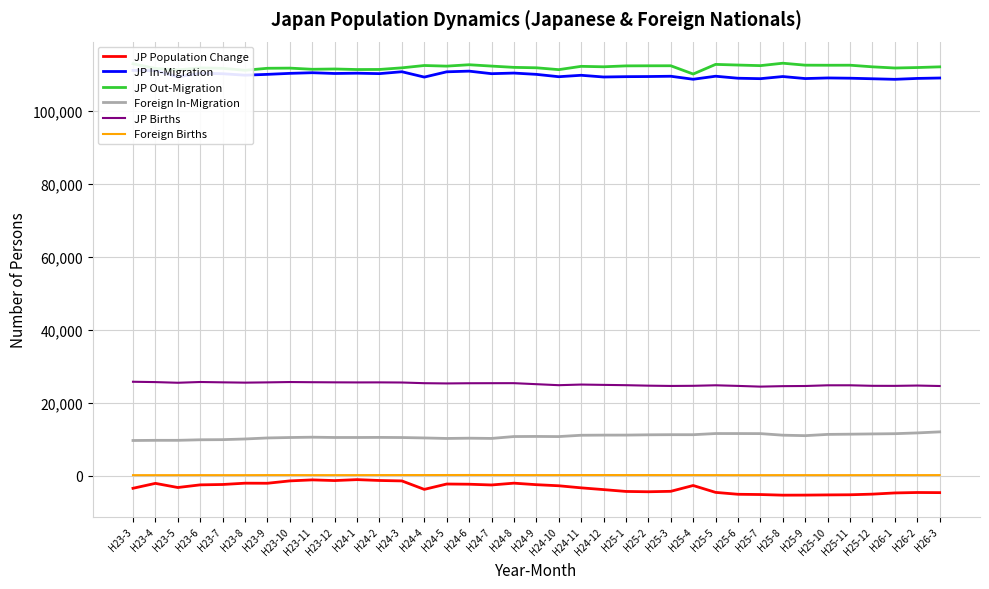

At which label does JP Population Change reach its minimum?

H25-8